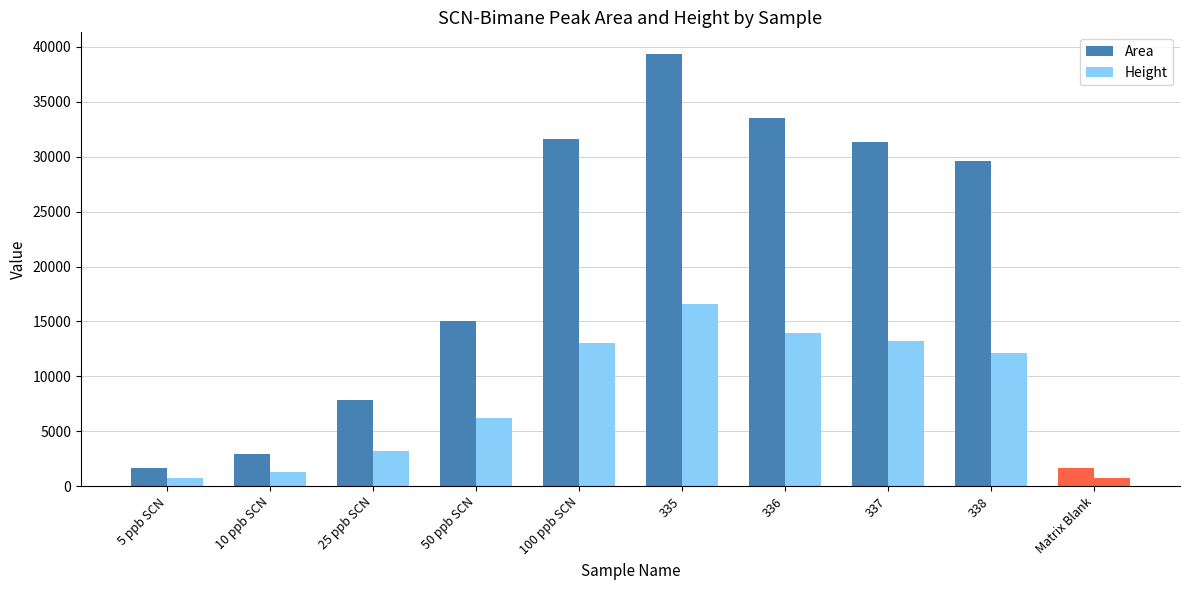

Reading left to right, list all the values displayed in this chart.

Area: 1675	2964	7808	15064	31662	39365	33564	31317	29577	1675
Height: 738	1275	3178	6184	13007	16556	13973	13193	12154	738